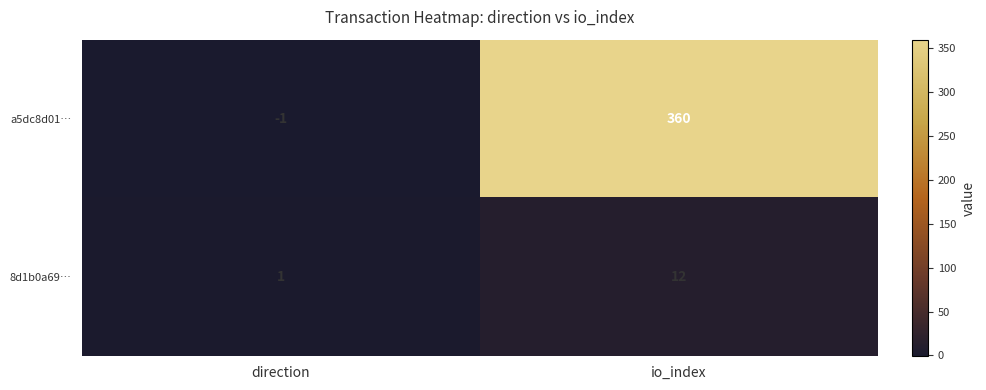

What is the spread (max minus min) of values at direction?

2